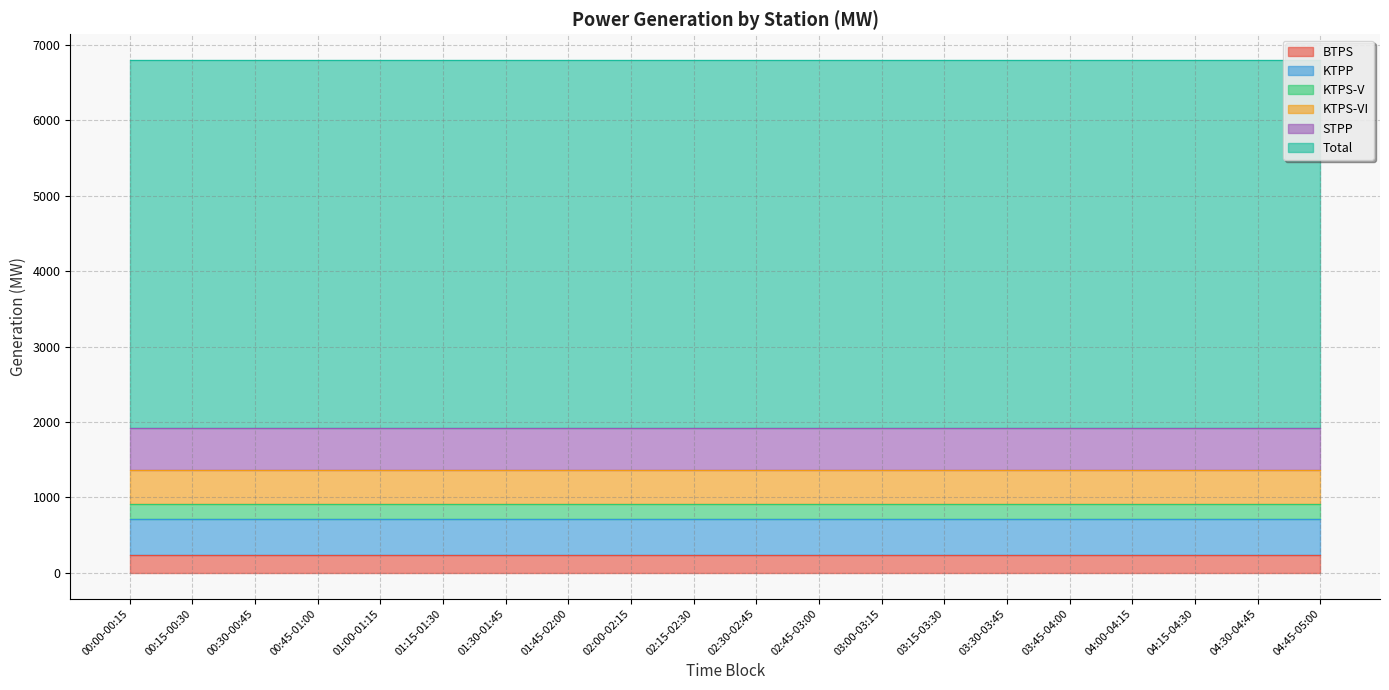

Is it true that STPP equals 565.5 at 00:00-00:15?

True